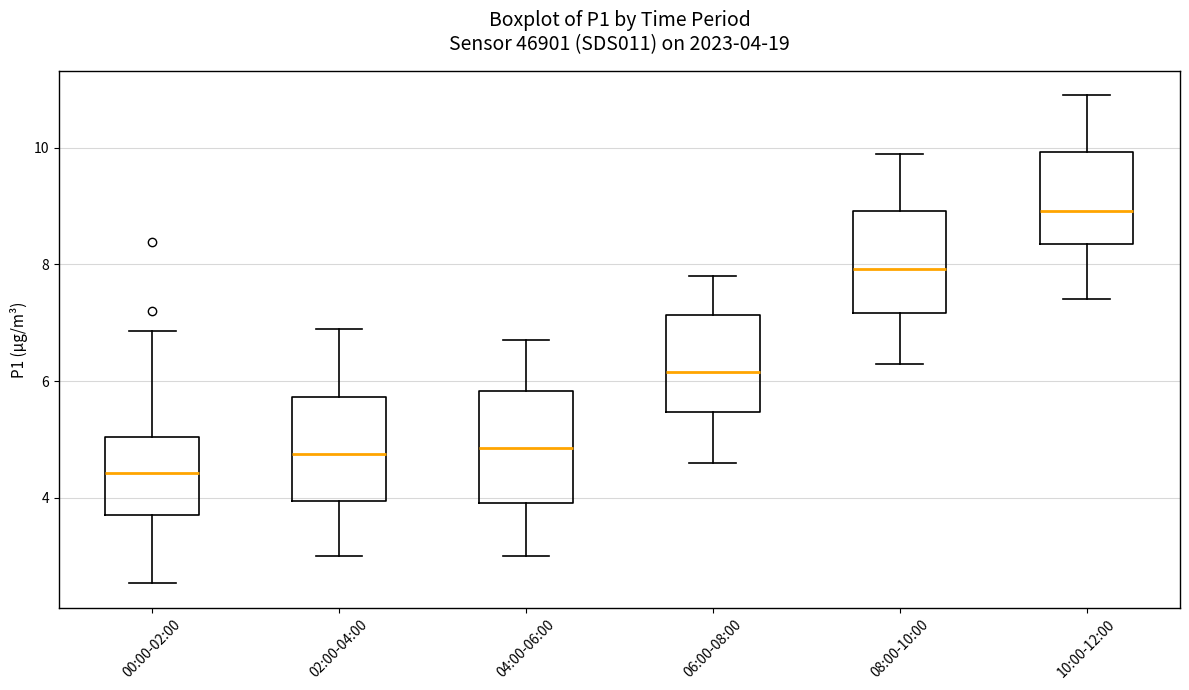

Which box's median line is the highest?

10:00-12:00